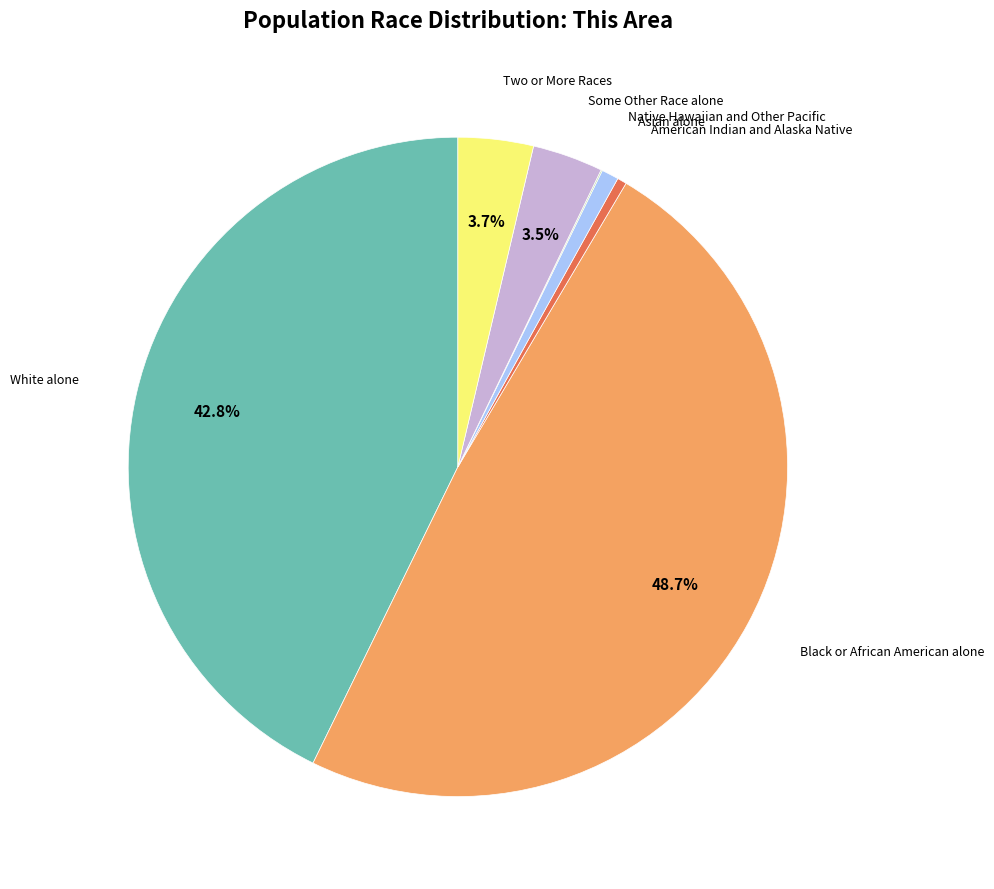

Is there any slice that represents more than half of the pie?

No